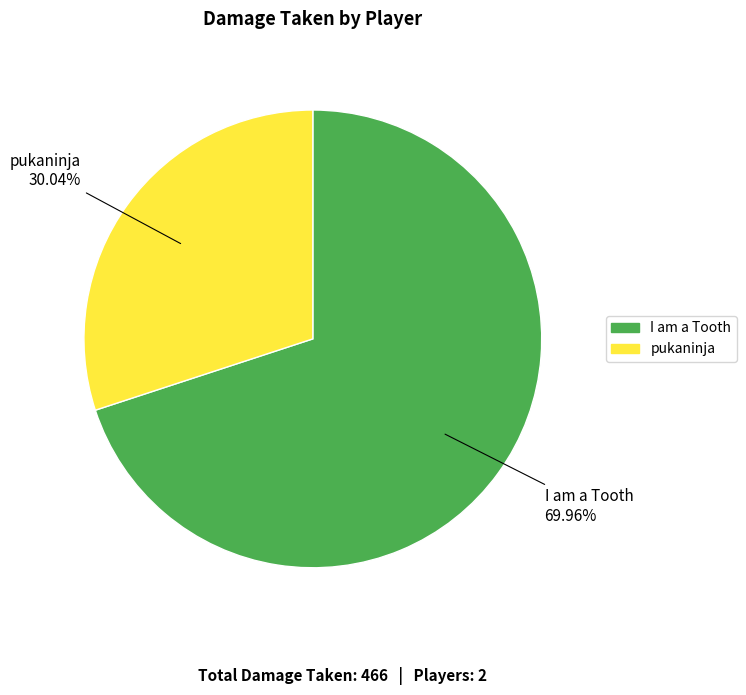

What is the ratio of the value at I am a Tooth to the value at pukaninja?

2.3